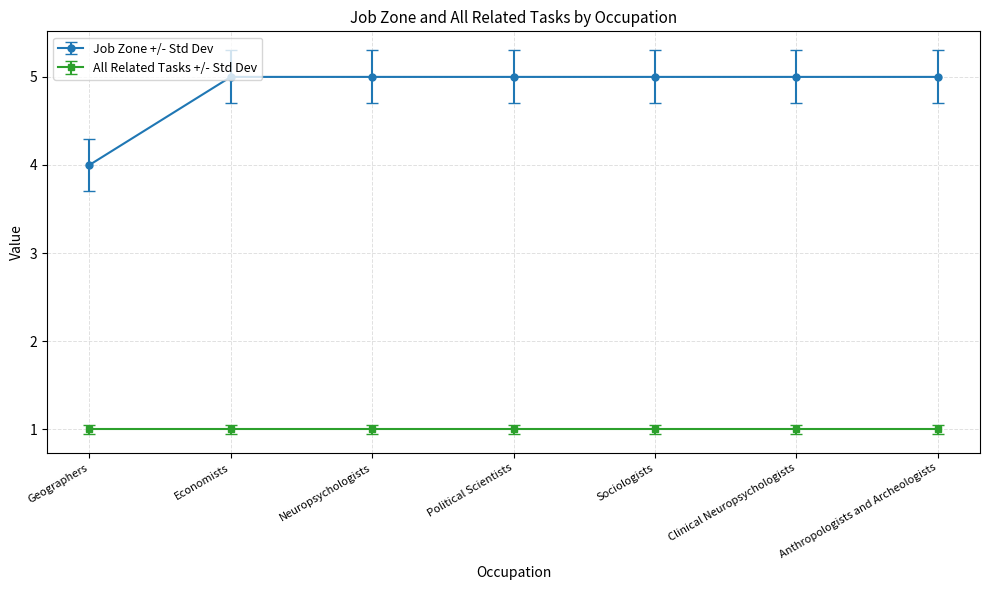

How many series are shown in this chart?

2